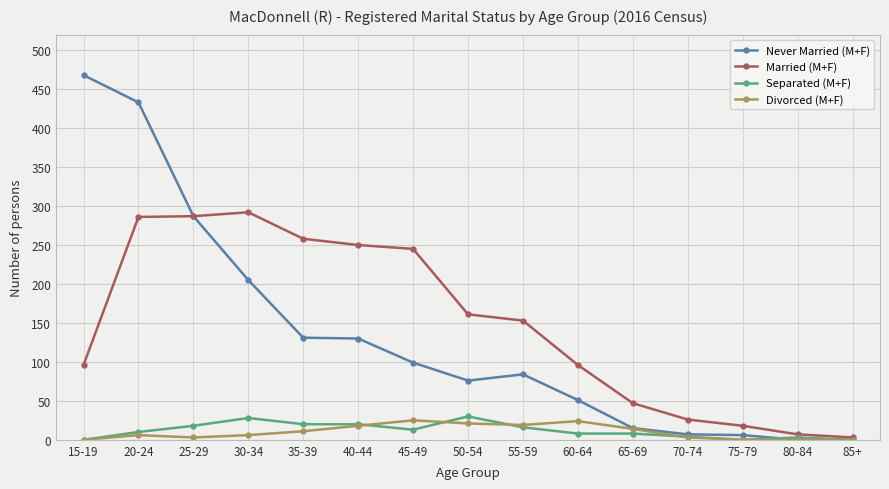

The value of Married (M+F) at 60-64 is 96. True or false?

True